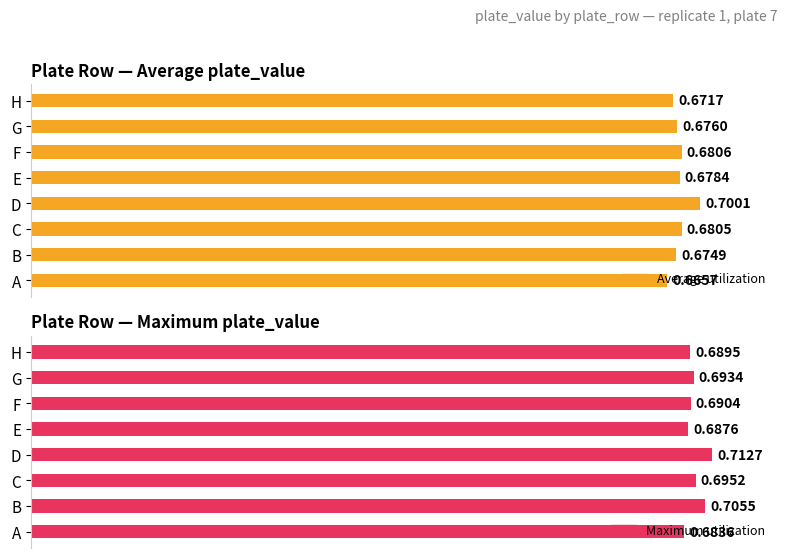

How many Maximum utilization values are between 0 and 1?

8